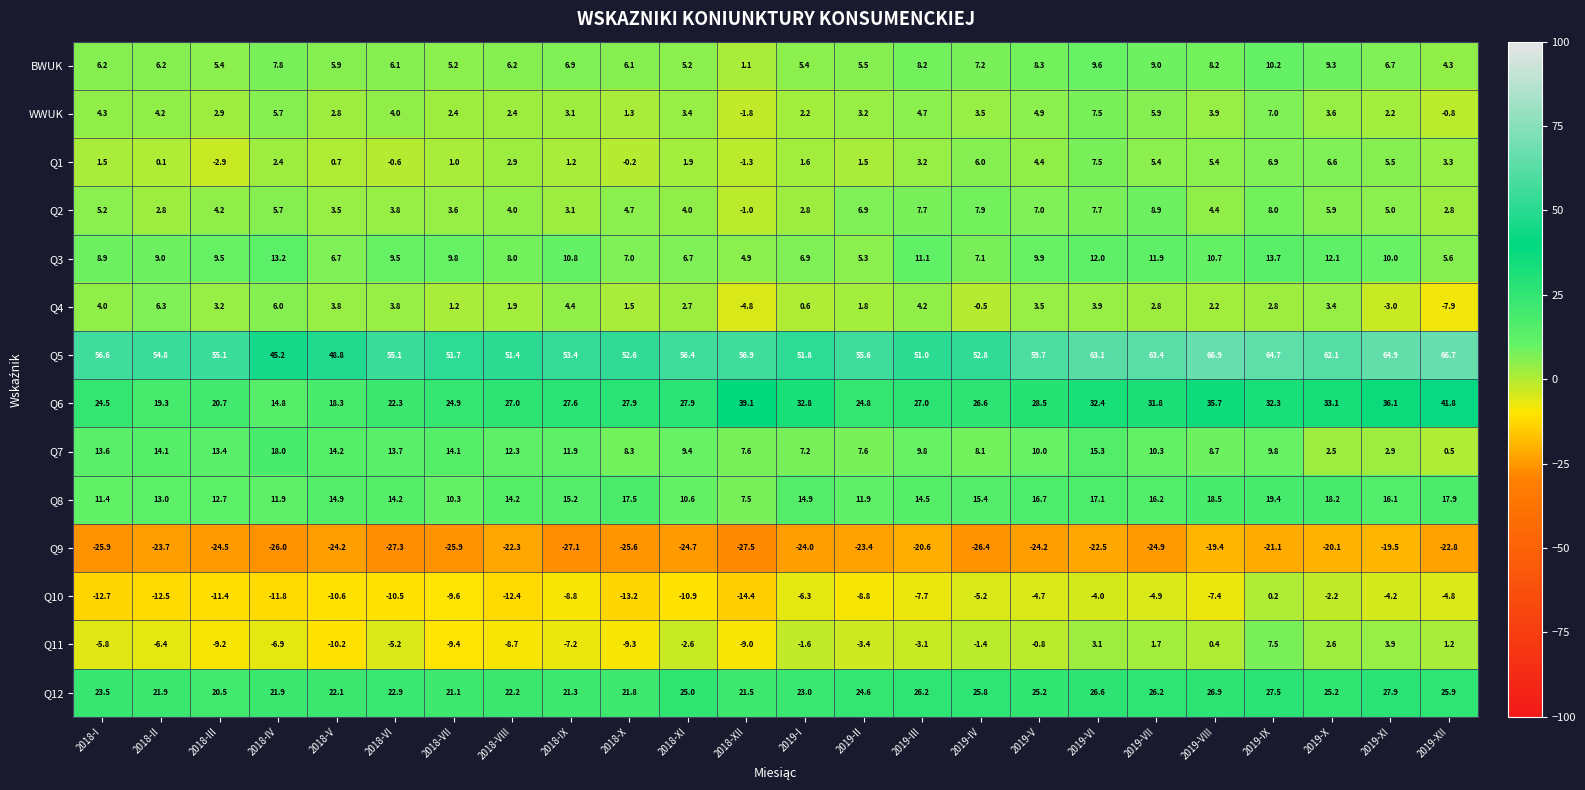

Which category has the highest value across all series?

2019-VIII